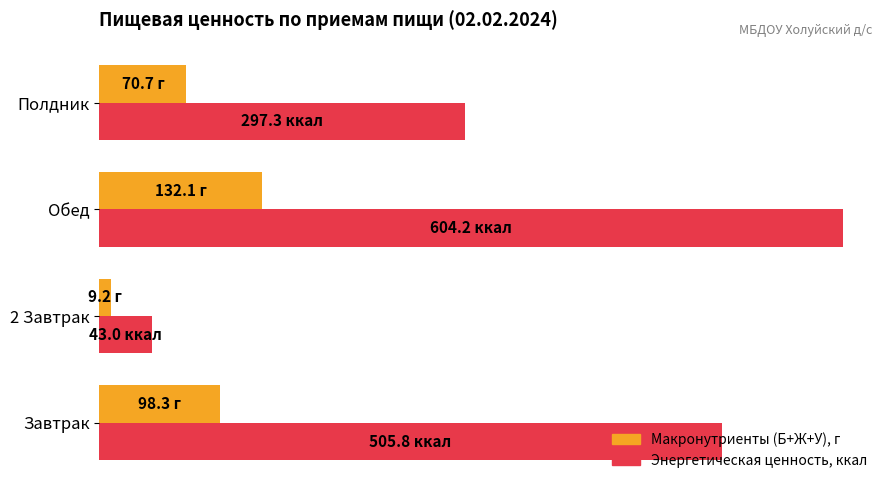

How many bars are there in total?

8